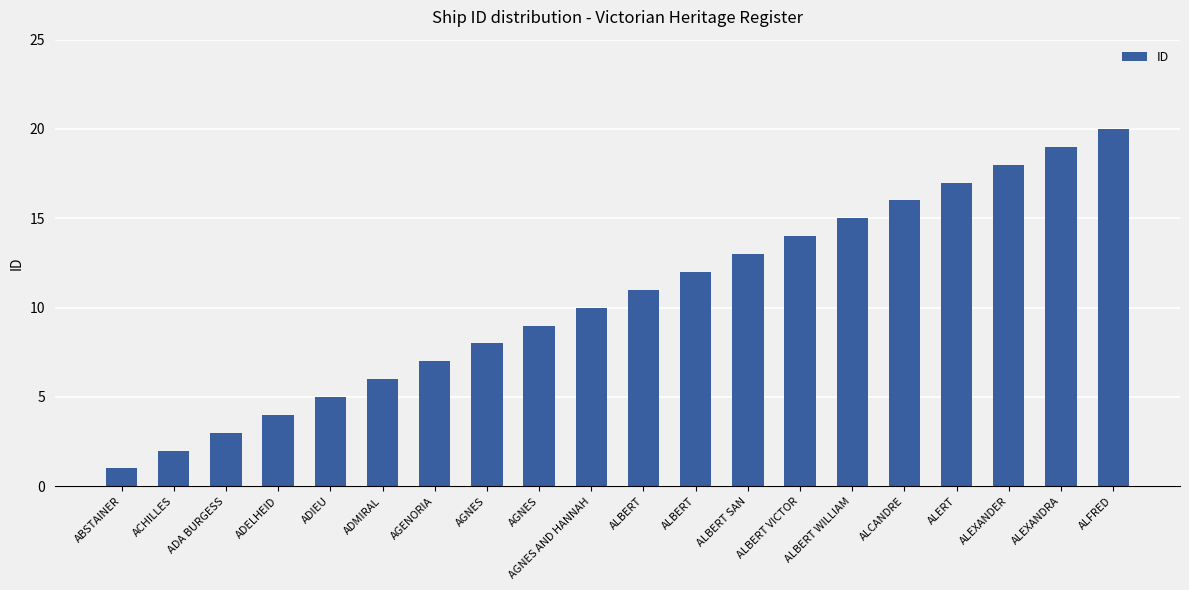

List the labels in order of value, smallest first.

ABSTAINER, ACHILLES, ADA BURGESS, ADELHEID, ADIEU, ADMIRAL, AGENORIA, AGNES, AGNES, AGNES AND HANNAH, ALBERT, ALBERT, ALBERT SAN, ALBERT VICTOR, ALBERT WILLIAM, ALCANDRE, ALERT, ALEXANDER, ALEXANDRA, ALFRED